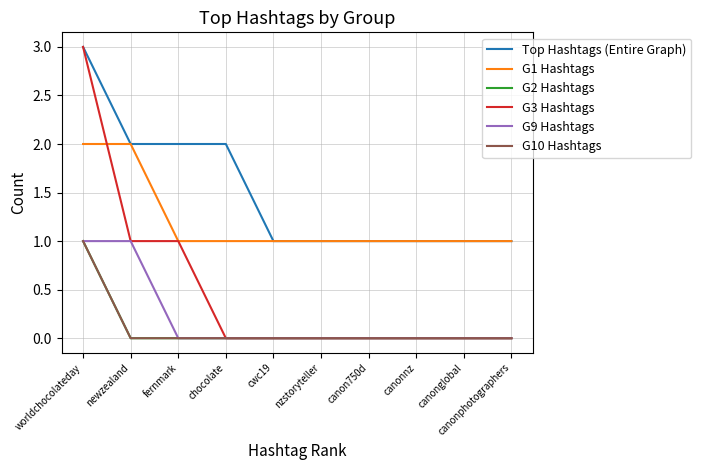

Is the value of G10 Hashtags at canon750d greater than the value of G9 Hashtags at newzealand?

No